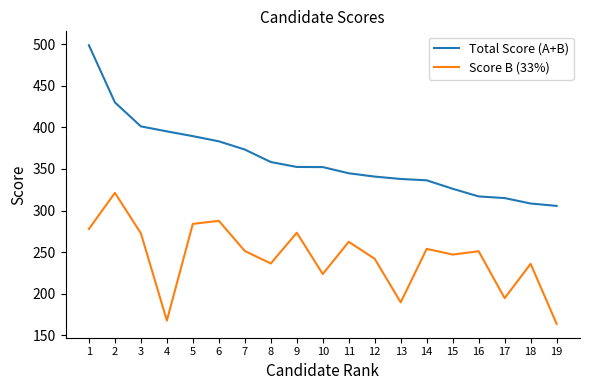

What is the approximate value of Total Score (A+B) at 6?

383.3